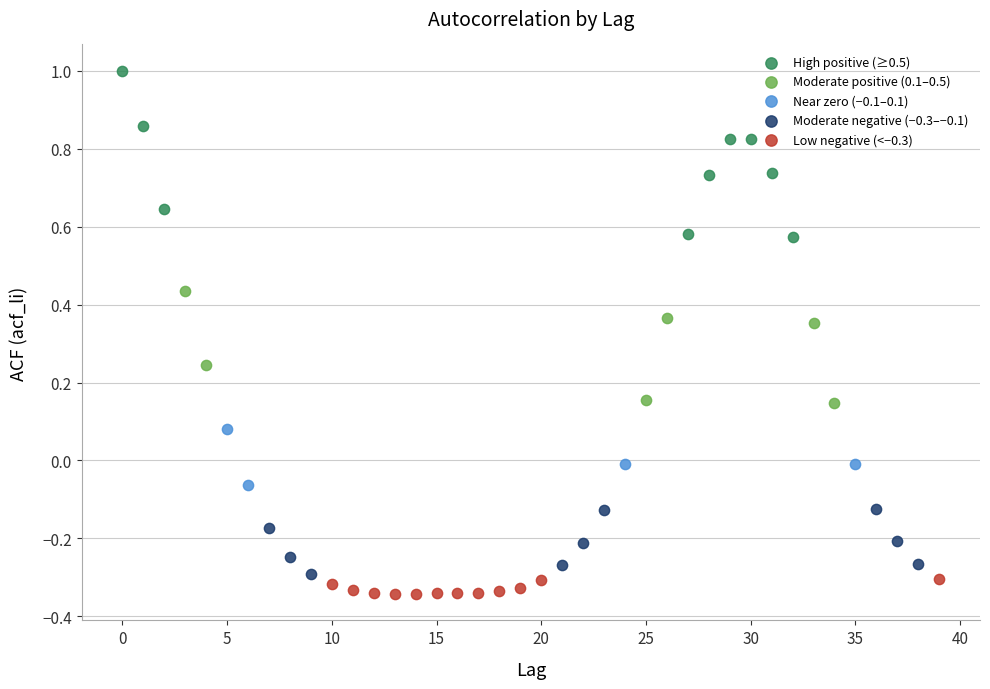

Which series has the largest Y range (max minus min)?

High positive (≥0.5)